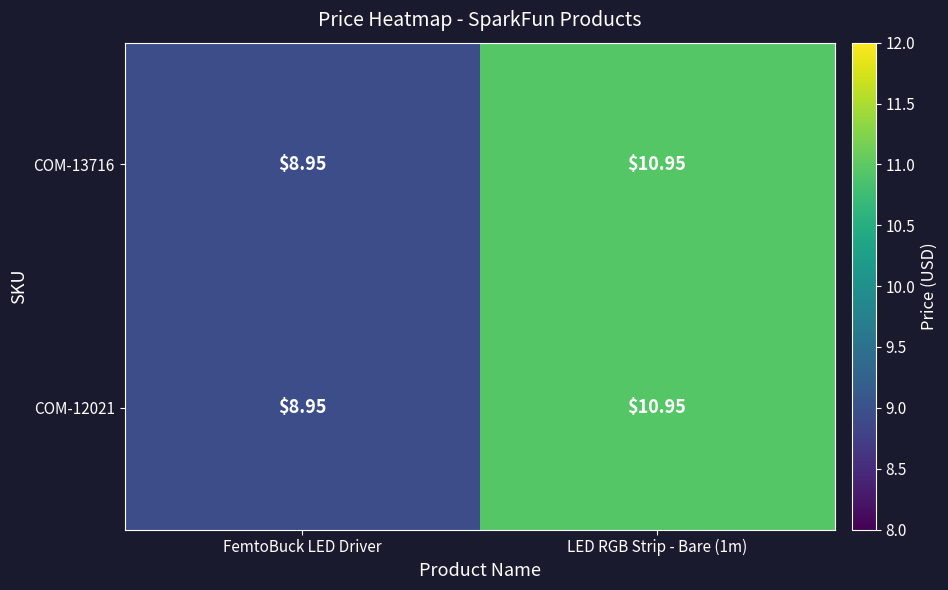

Is the value of COM-12021 at FemtoBuck LED Driver greater than the value of COM-13716 at LED RGB Strip - Bare (1m)?

No